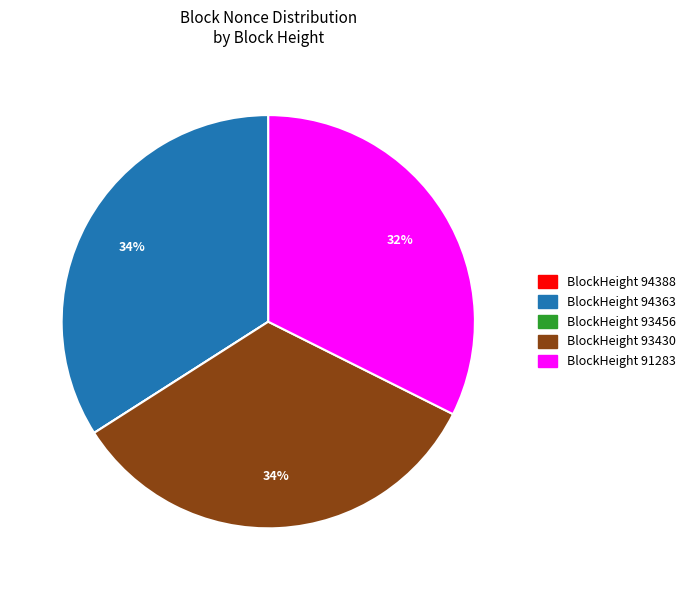

To the nearest percent, what is the difference between the largest and smallest slice percentages?

34%